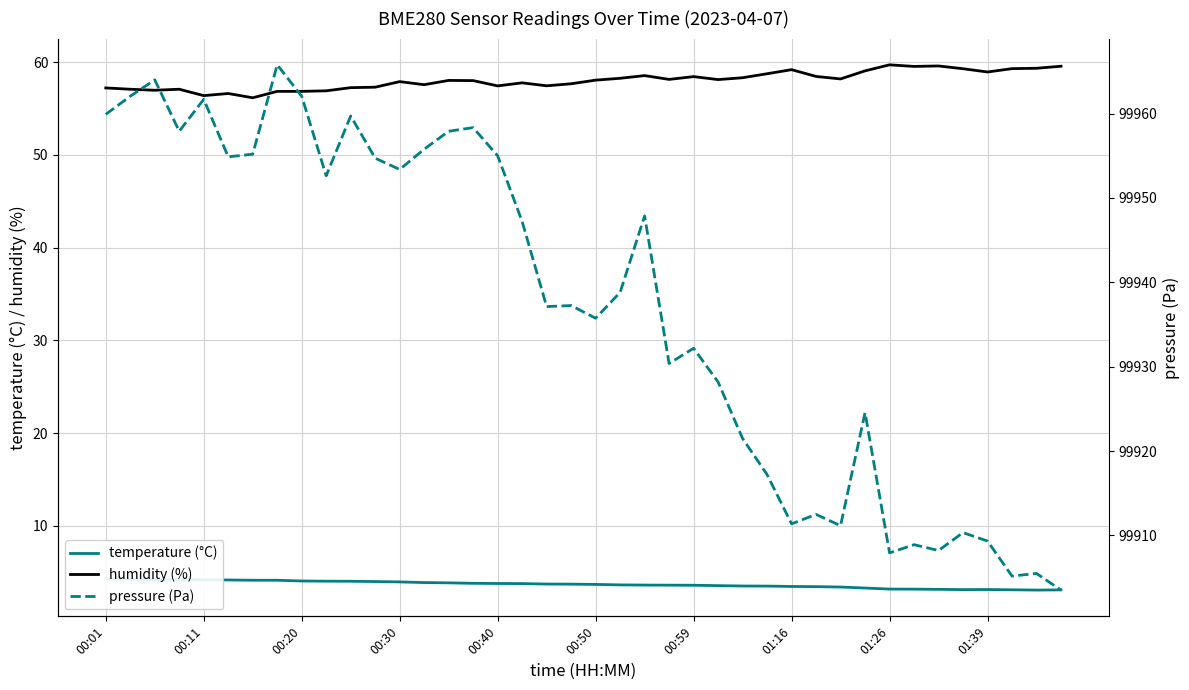

What is the maximum value for humidity (%)?

59.7